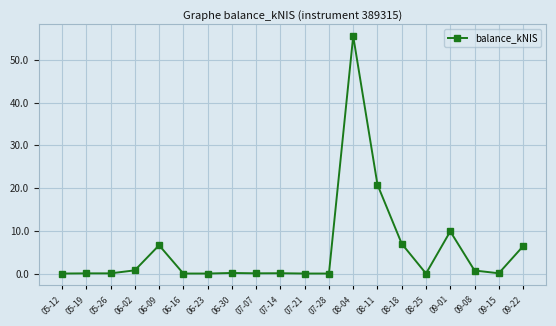

True or false: there are more than 0 points higher than both neighbors.

True